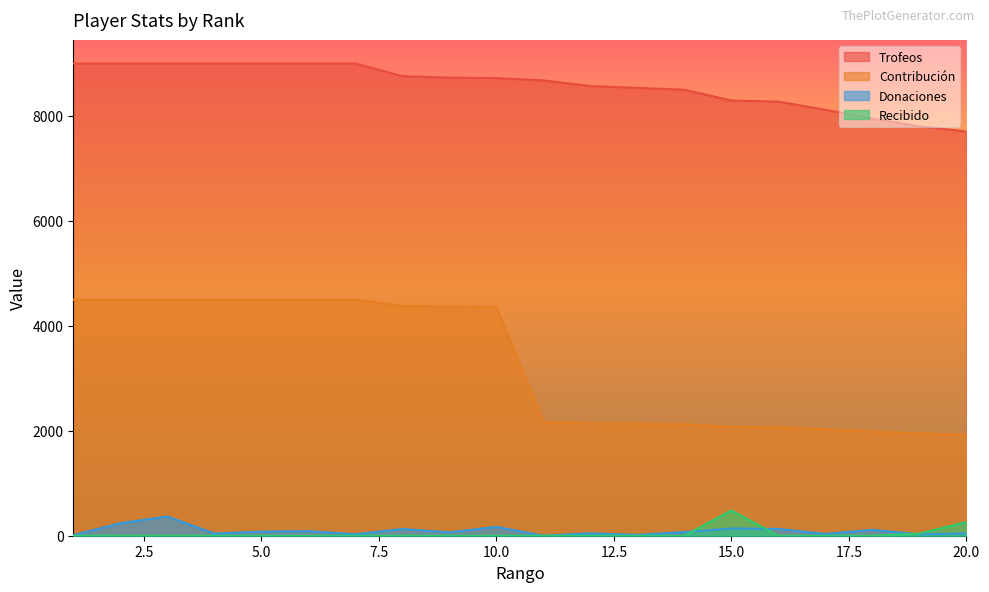

True or false: Contribución and Donaciones intersect in this chart.

False